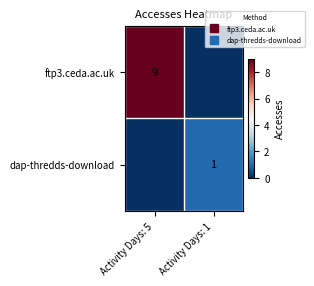

At which category is the sum across all series the highest?

Activity Days: 5